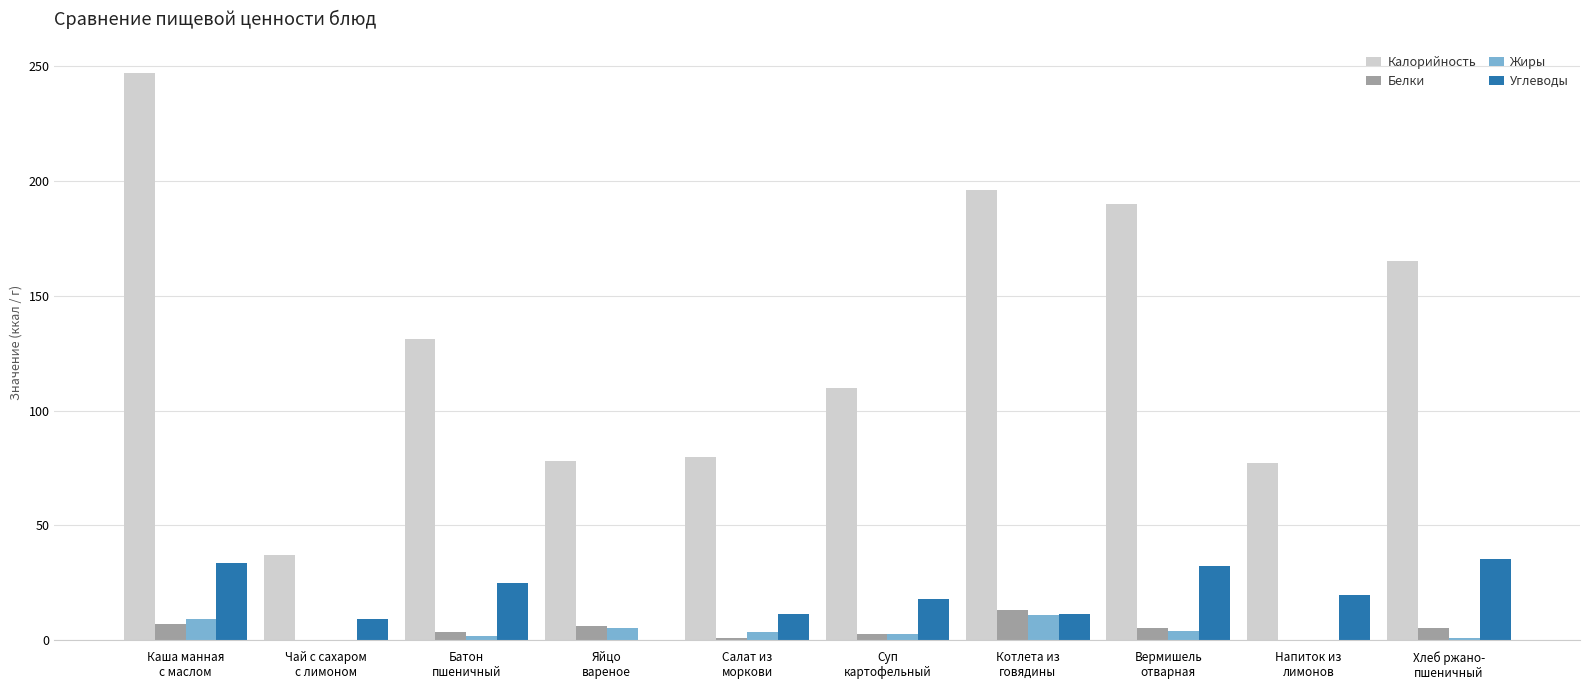

What is the maximum value shown in the chart?

247.0